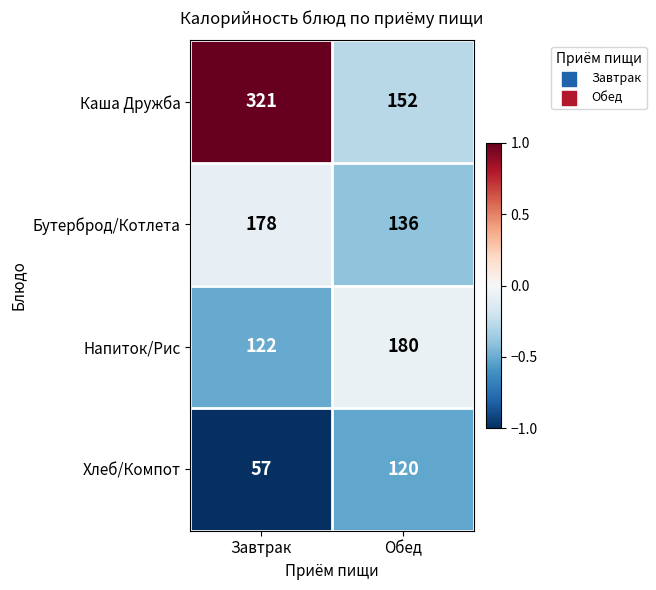

List the series in order of their peak value, lowest first.

Хлеб/Компот, Бутерброд/Котлета, Напиток/Рис, Каша Дружба